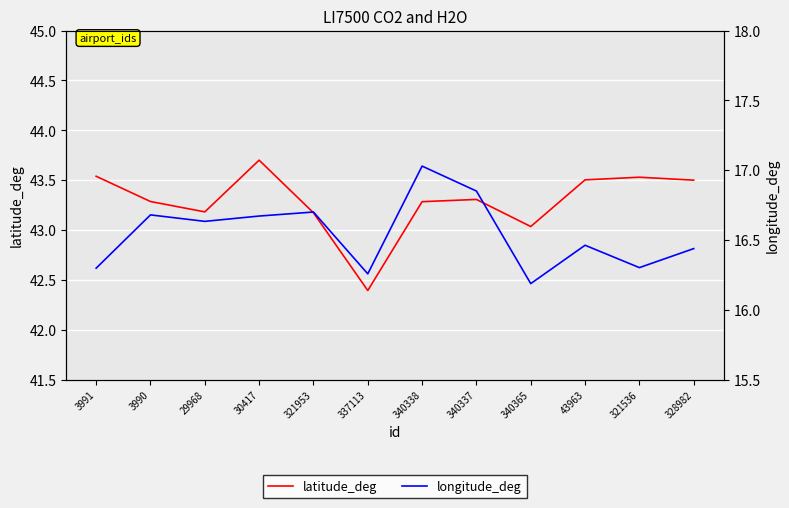

Which series has the largest total across all categories?

latitude_deg